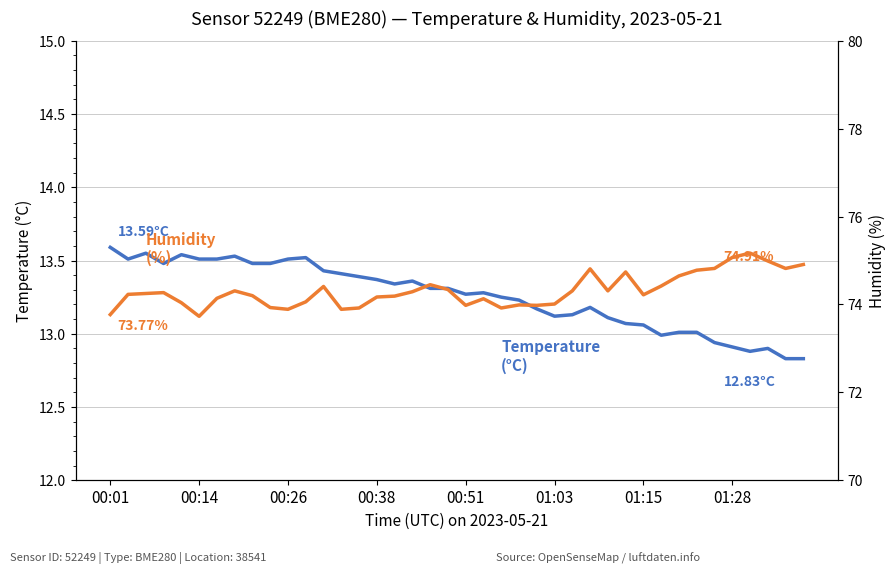

The value of temperature at 16 is 7.1. True or false?

False